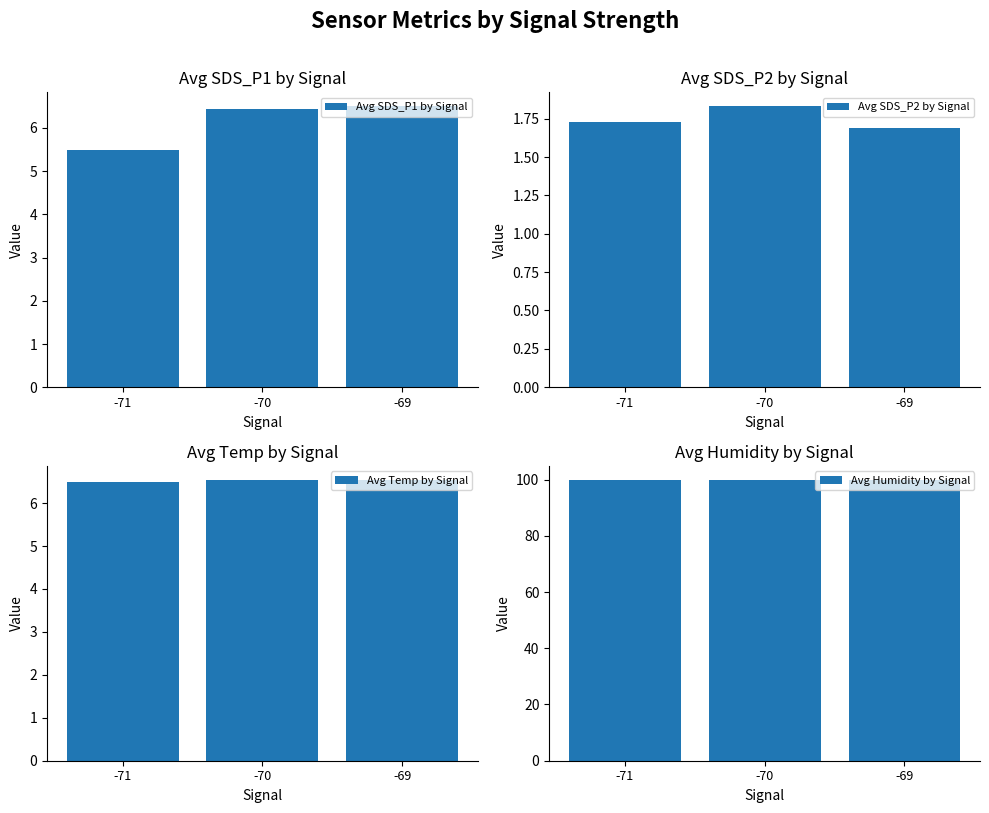

True or false: Avg SDS_P1 by Signal has a value of 8.5 at -70.

False